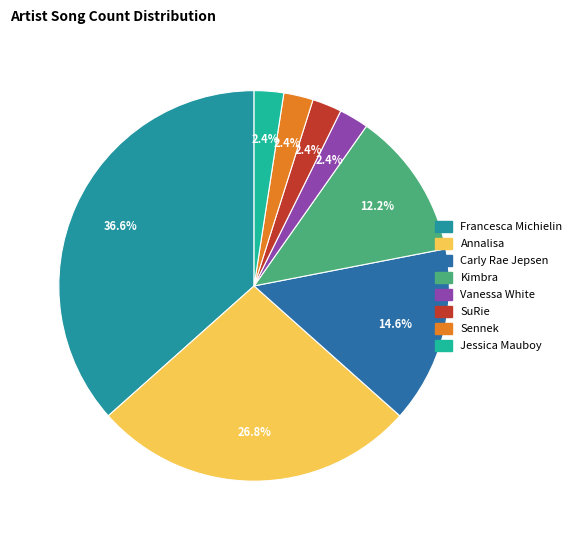

Which slice is the smallest?

Vanessa White